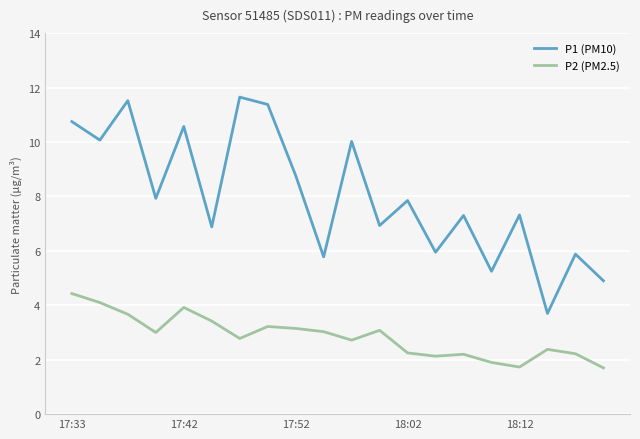

What is the lowest value of the P1 (PM10) series?

3.7